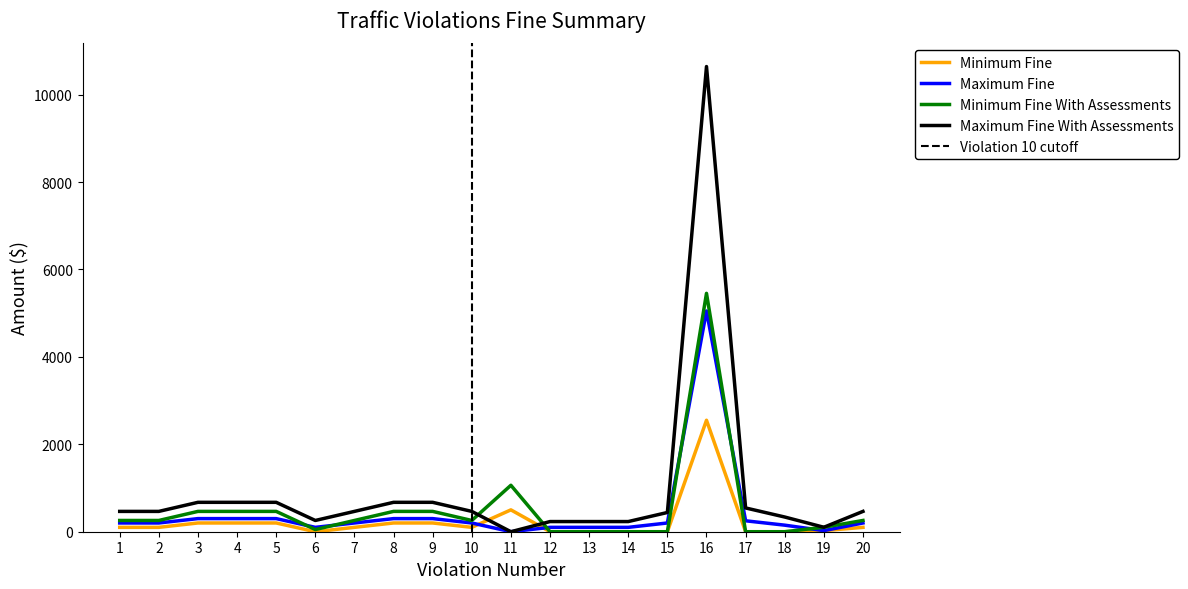

What is the maximum value shown in the chart?

10640.8